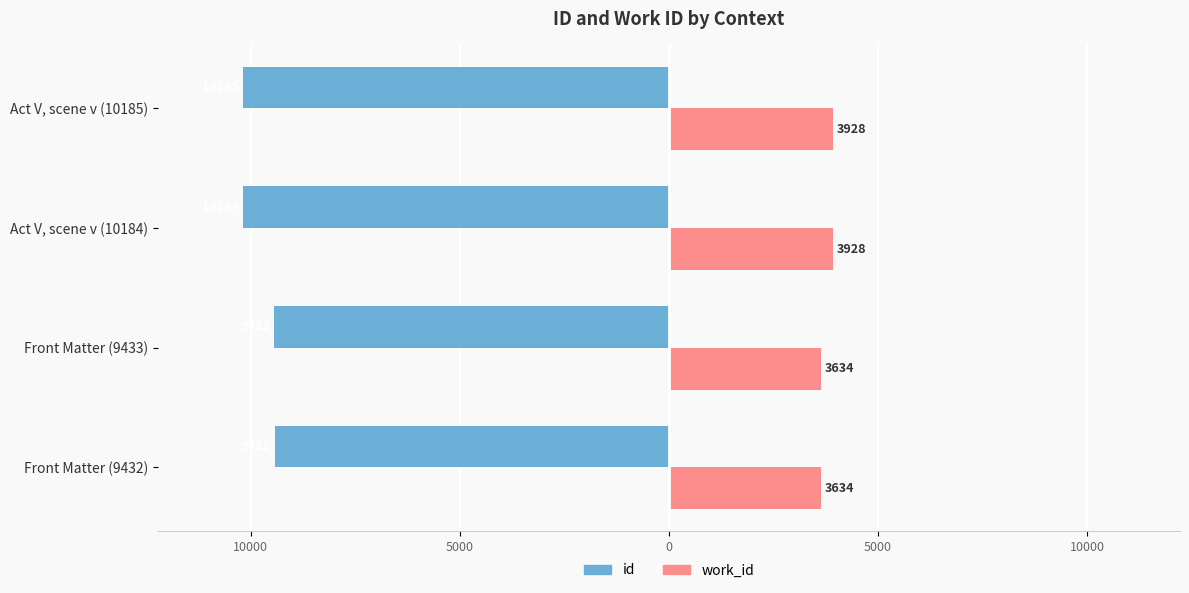

What are all the series names shown in the legend?

id, work_id